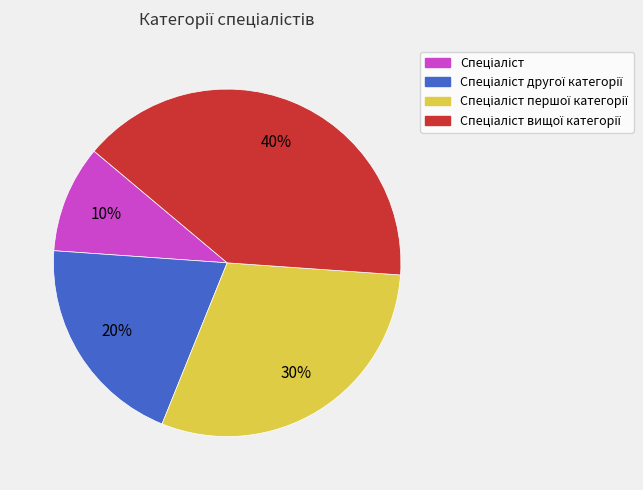

Is there a majority slice in this chart?

No